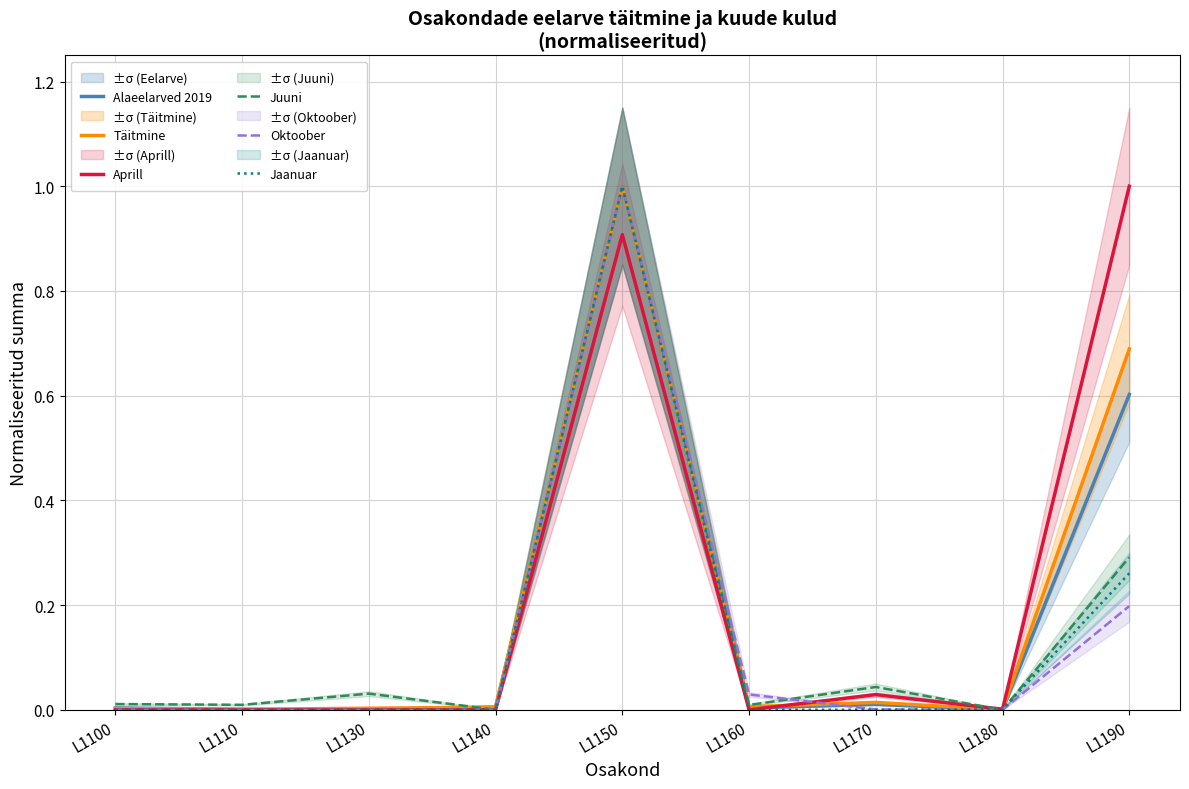

Between L1130 and L1150, which series saw the biggest shift?

Alaeelarved 2019